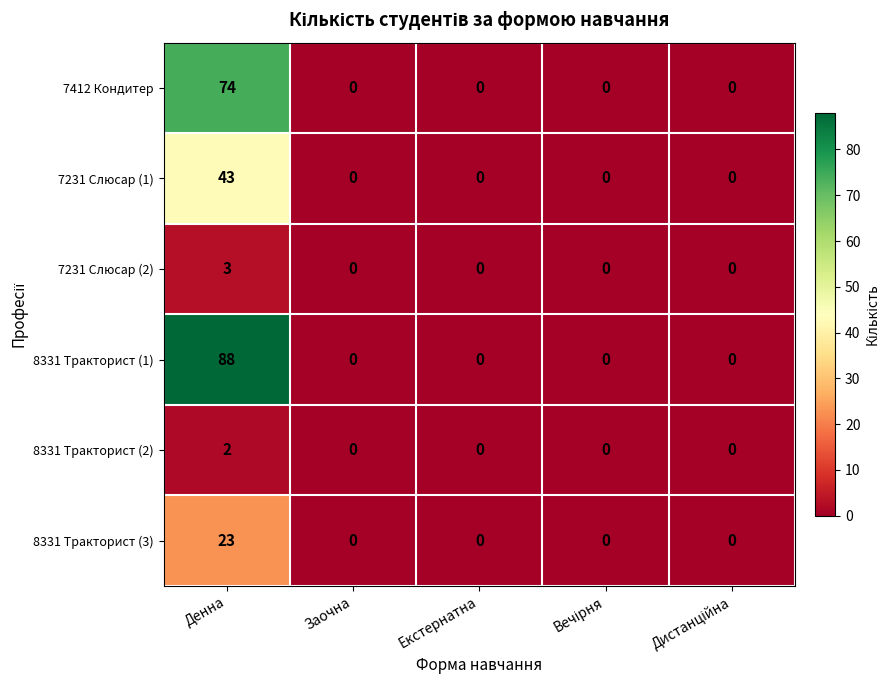

The 7412 Кондитер series shows 0 at Екстернатна. True or false?

True